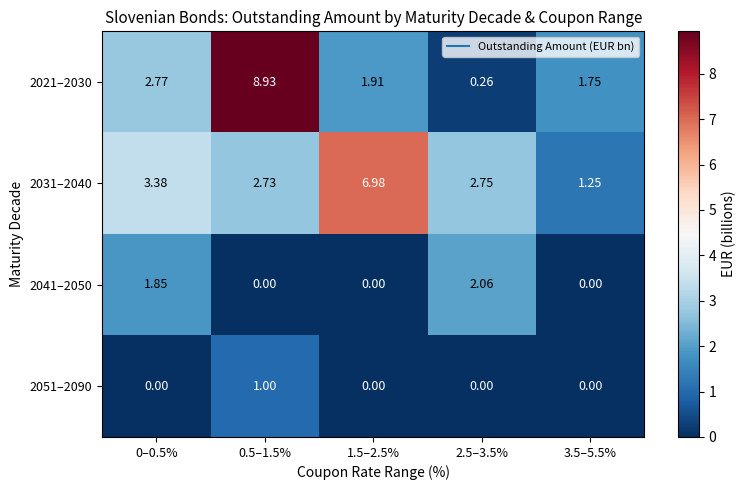

Which series has the largest total across all categories?

2031–2040